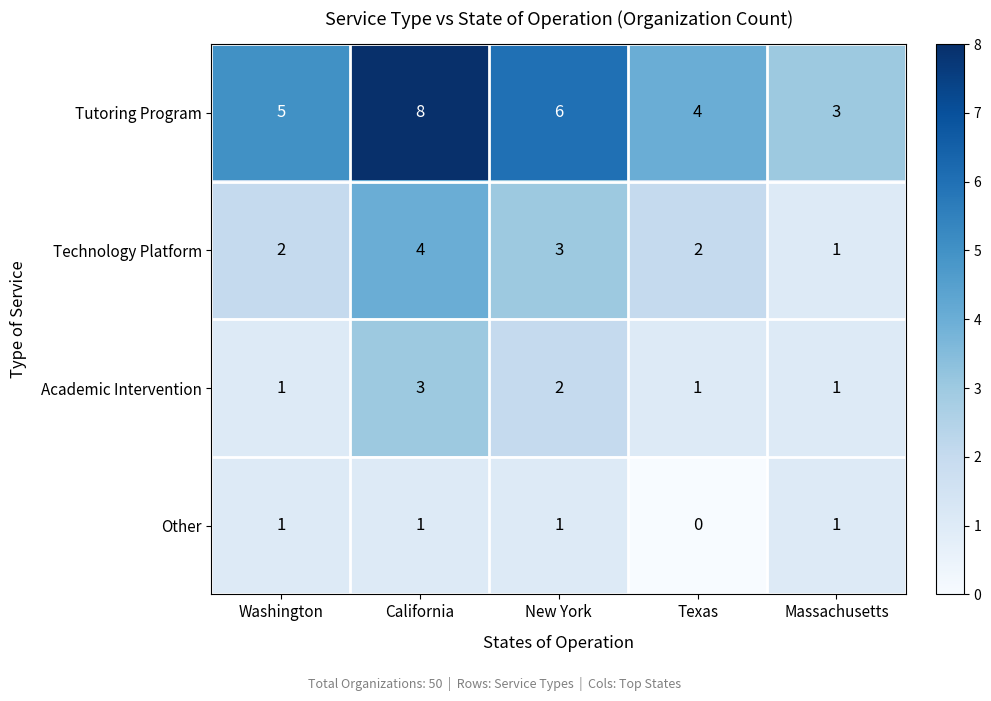

Which series changed the most between New York and Texas?

Tutoring Program